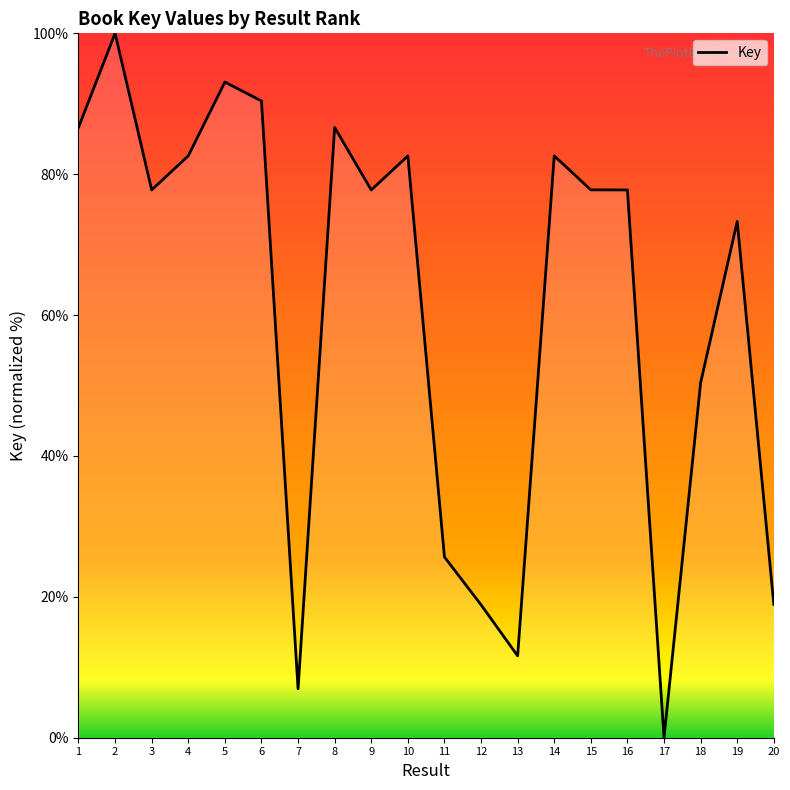

The value at 16 is 114.6. True or false?

False